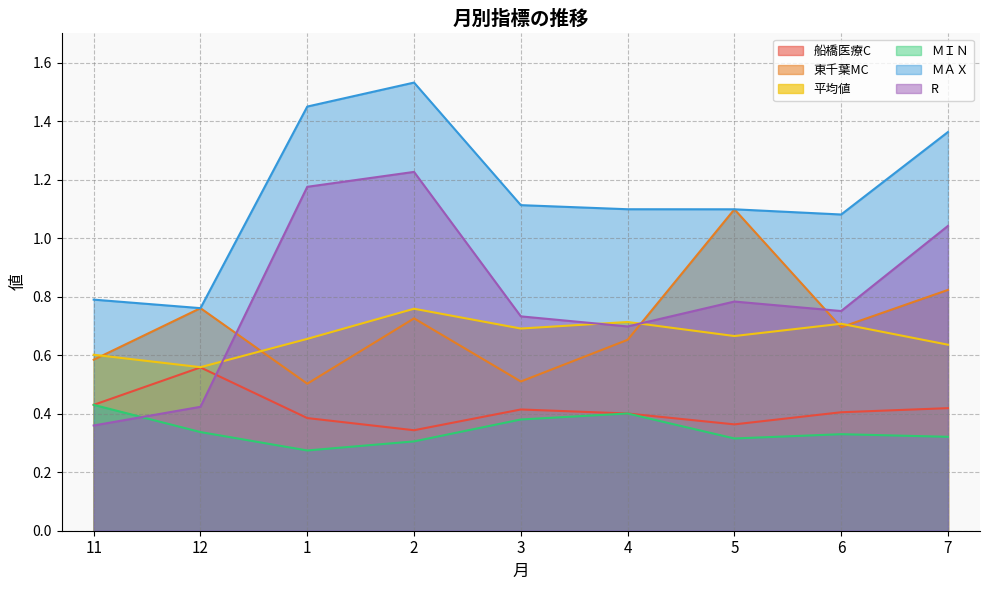

How many 船橋医療C values are between 0 and 1?

9